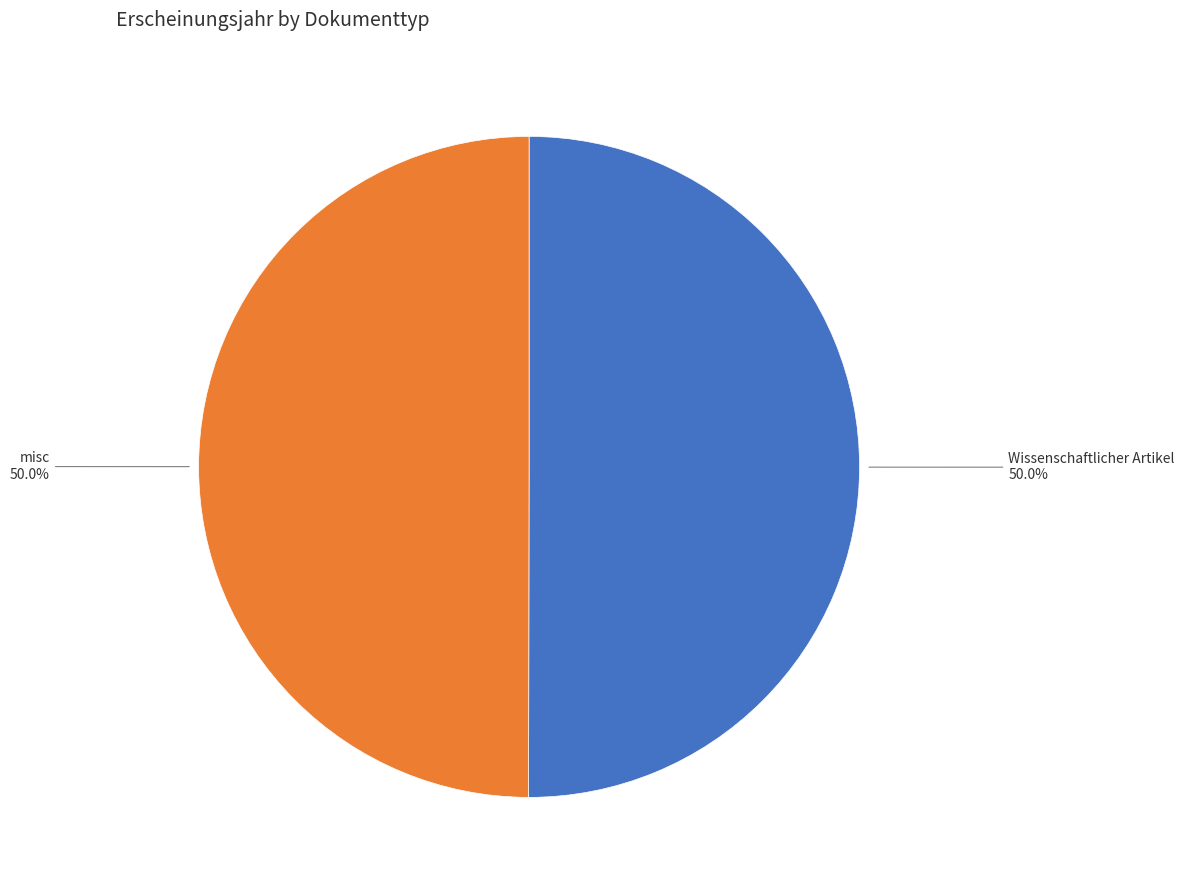

What is the smallest slice in the pie chart?

misc